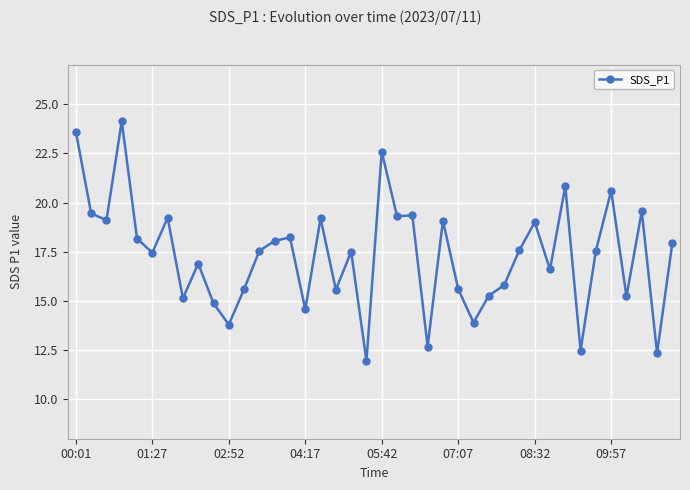

What is the average value?

17.3